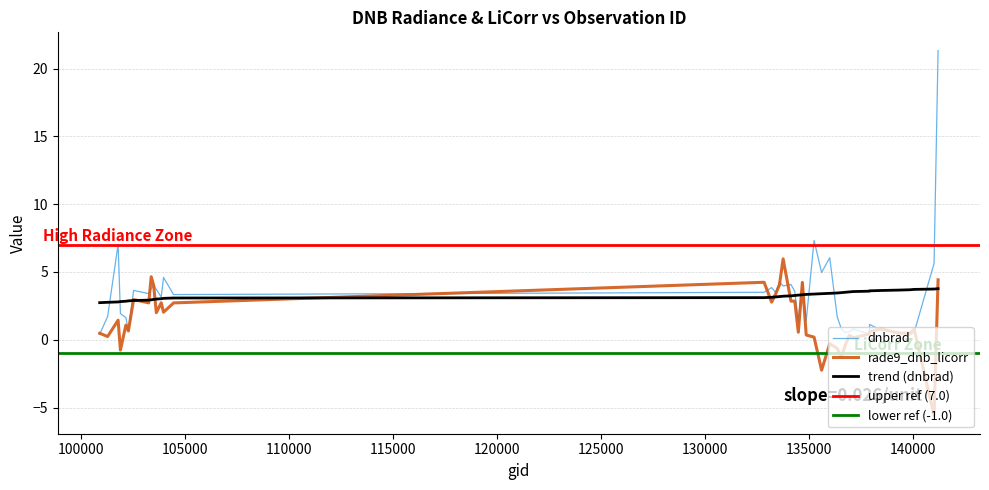

What is the maximum value for dnbrad?

21.3